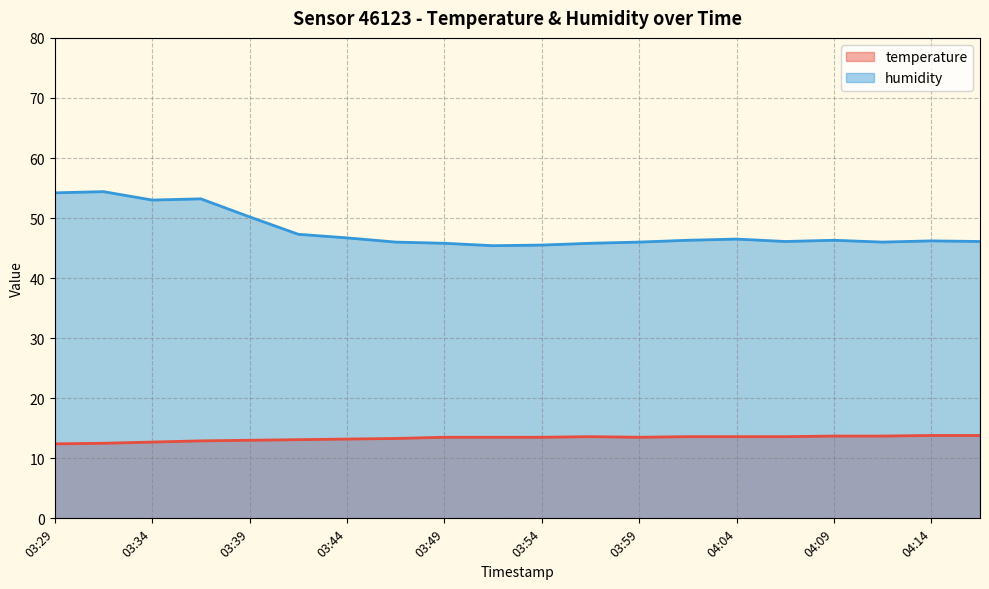

True or false: temperature (line) and humidity (line) cross at least once.

False